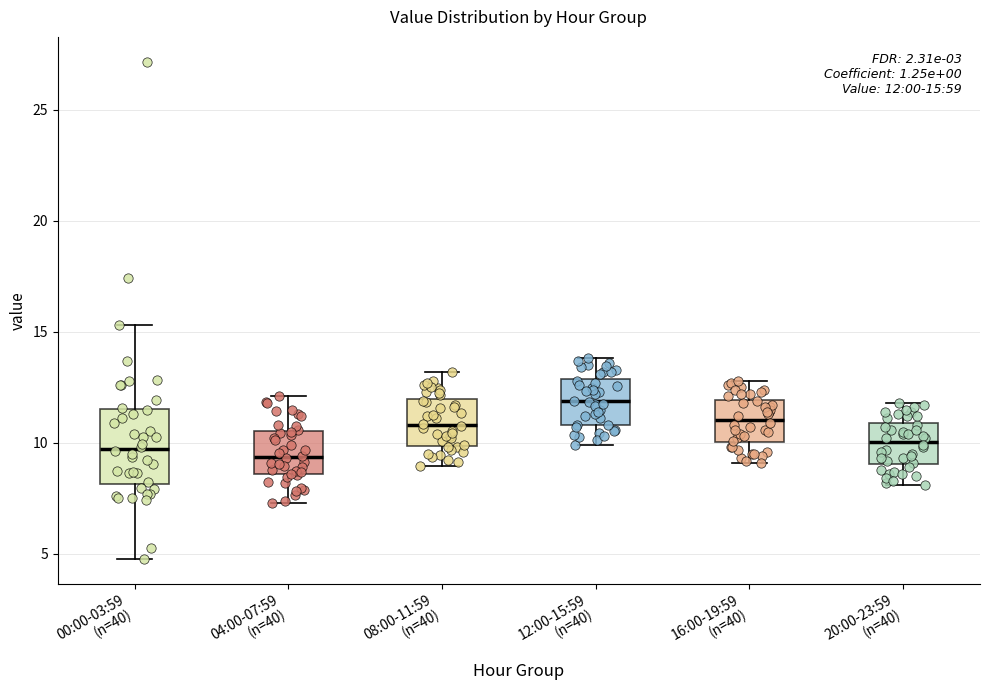

Comparing the boxes themselves (not the whiskers), which one is the tallest?

00:00-03:59 (n=40)